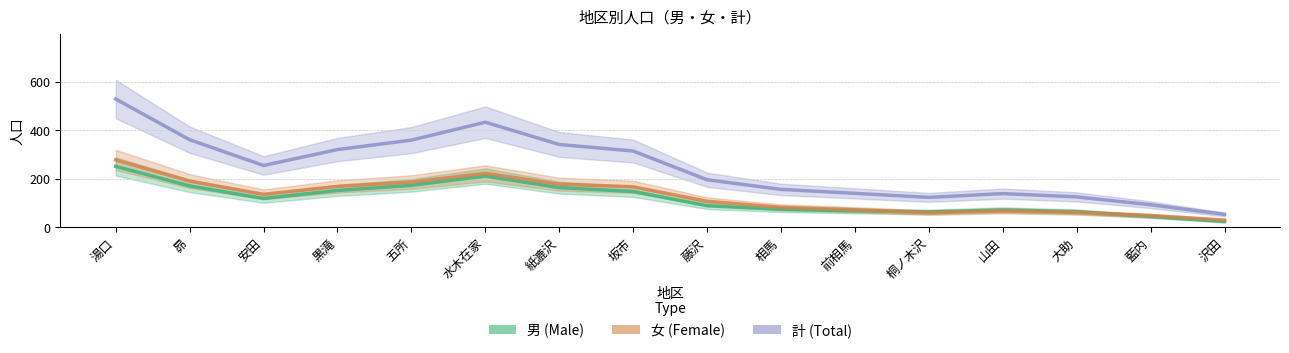

What is the greatest value displayed?

529.3